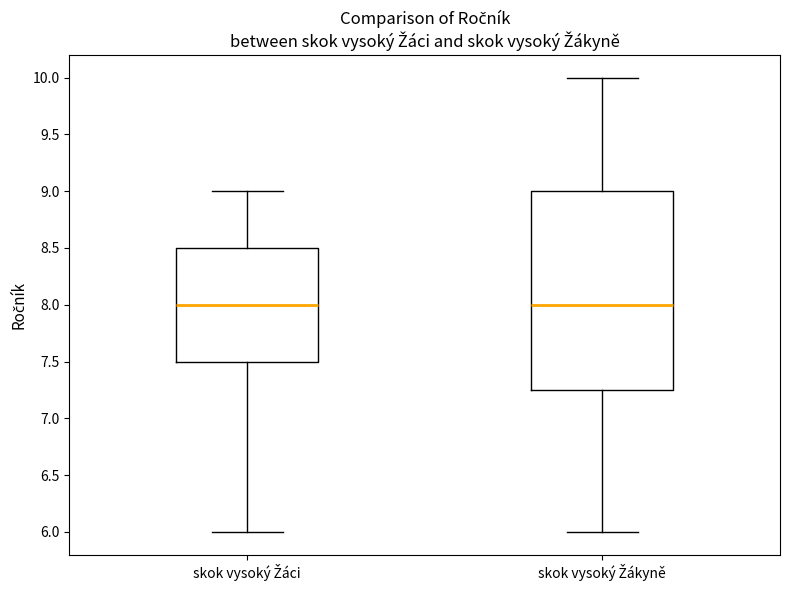

Reading left to right, transcribe this box plot: for each box, give where its median line is, the range the box spans, and where its two whiskers end, as read against the y-axis. The values are not printed on the chart, so give them approximately, as read against the axis.

skok vysoký Žáci: median 8.00, box 7.50 to 8.50, whiskers 6.00 to 9.00
skok vysoký Žákyně: median 8.00, box 7.25 to 9.00, whiskers 6.00 to 10.00